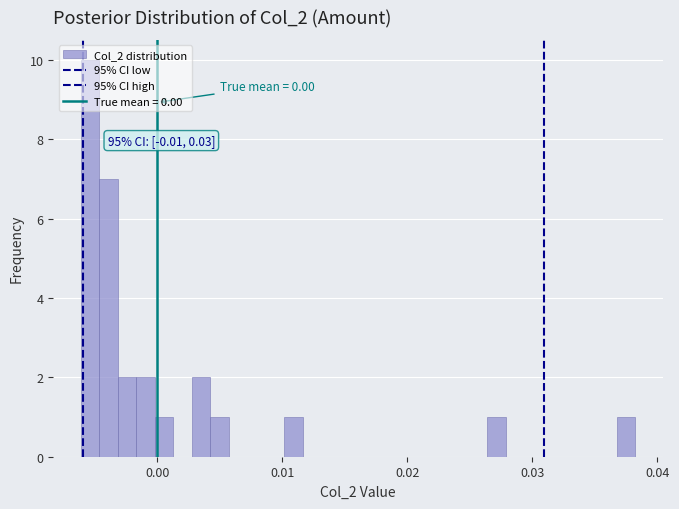

Read against the x-axis, roughly where is the centre of the tallest bar?

-0.005